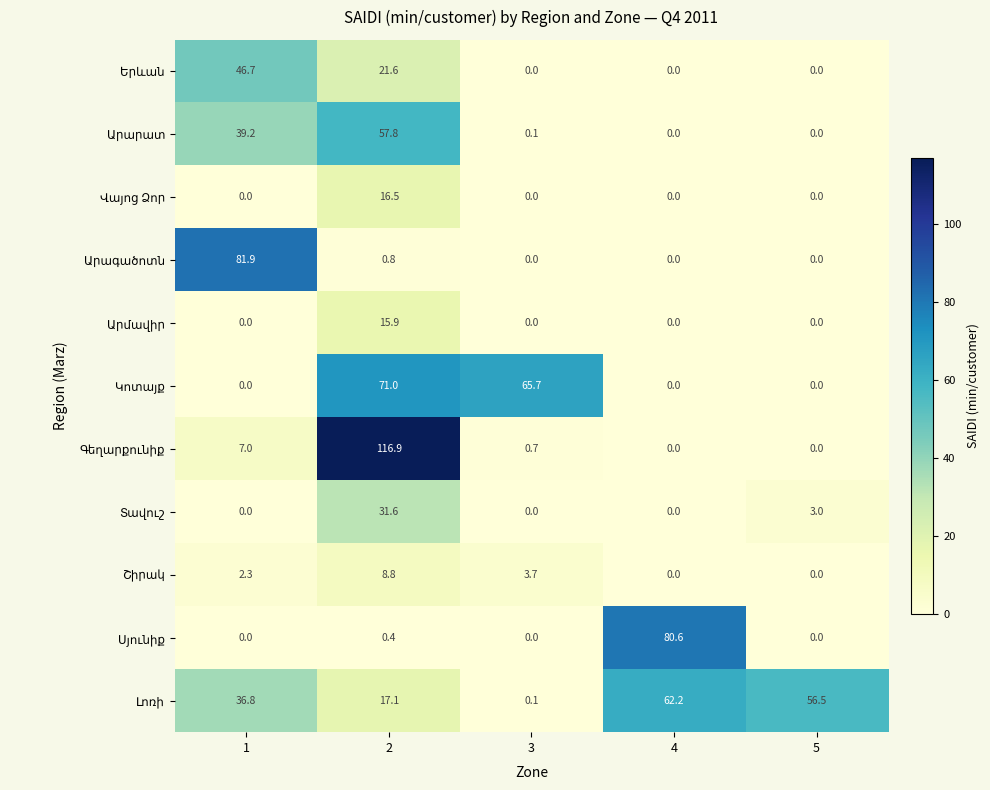

What is the difference between the highest and lowest values at 1?

81.9